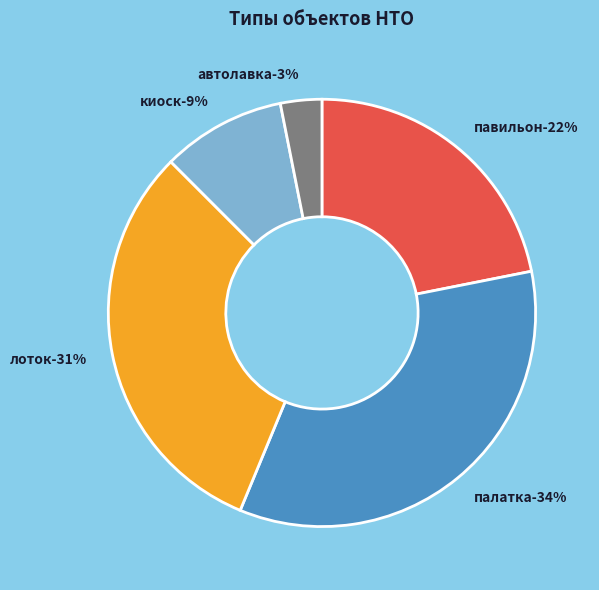

How many slices are in this pie chart?

5